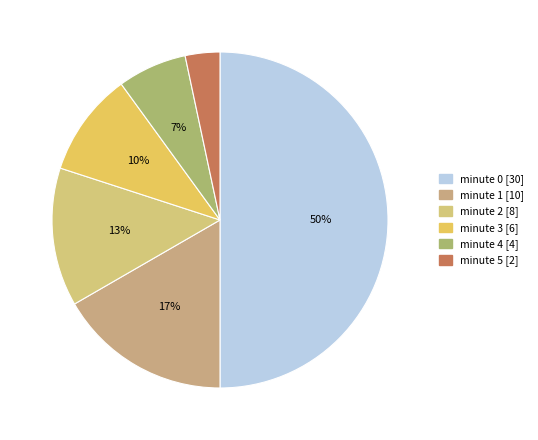

Is it true that minute 3 is 10% of the pie?

True